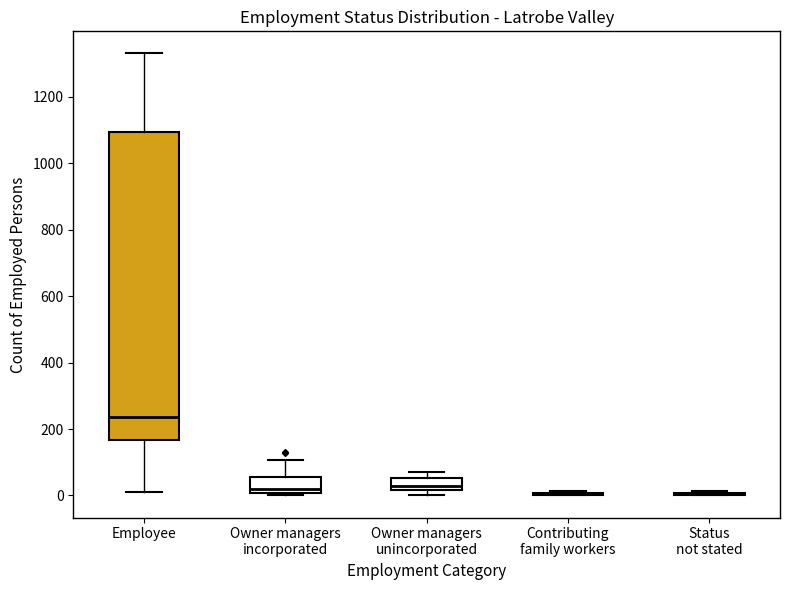

Reading left to right, read every box against the y-axis: the position of its median line, the range the box covers, and the ends of its whiskers. The values are not printed on the chart, so give them approximately, as read against the axis.

Employee: median 240, box 160 to 1100, whiskers 20 to 1340
Owner managers incorporated: median 20, box 0 to 60, whiskers 0 (just below the box's lower edge) to 100
Owner managers unincorporated: median 20 (just above the box's lower edge), box 20 to 60, whiskers 0 to 80
Contributing family workers: box collapsed to a line at 0, whiskers 0 to 20
Status not stated: box collapsed to a line at 0, whiskers 0 to 20